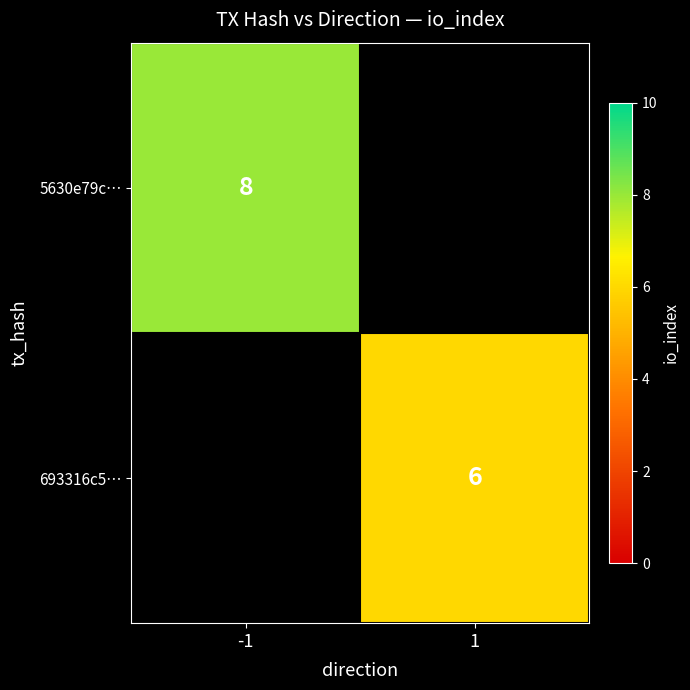

The value of 5630e79c… at -1 is 14. True or false?

False